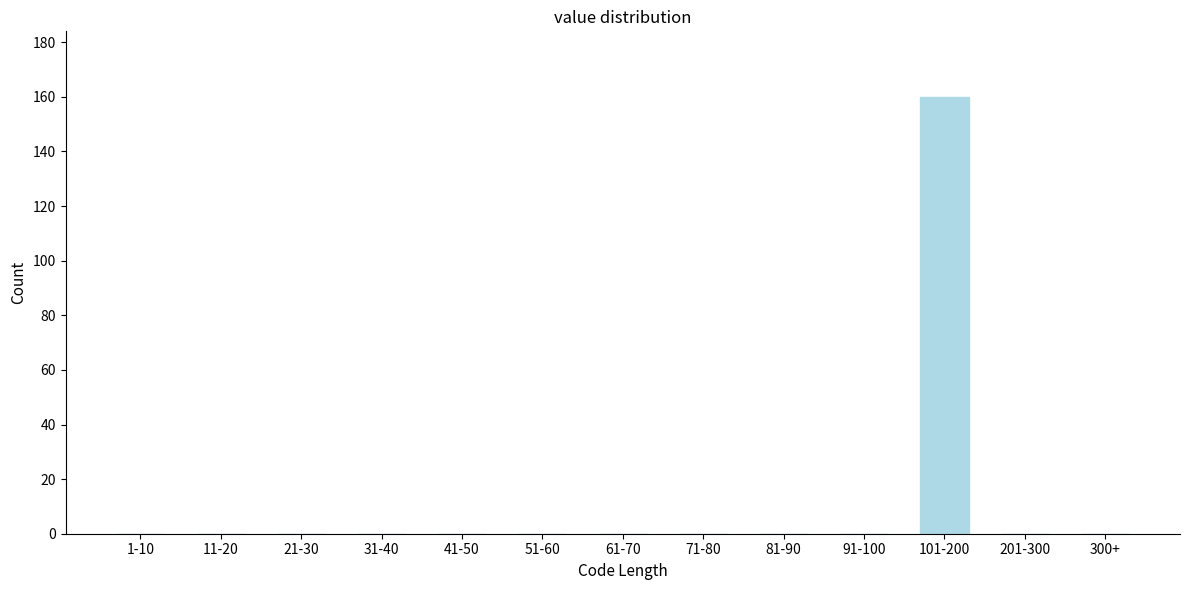

Which label corresponds to the largest value in the chart?

101-200